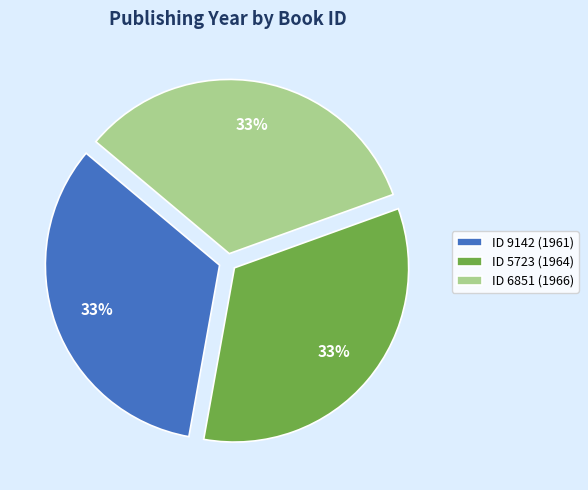

Is the sum of ID 6851 (1966) and ID 9142 (1961) greater than half?

Yes